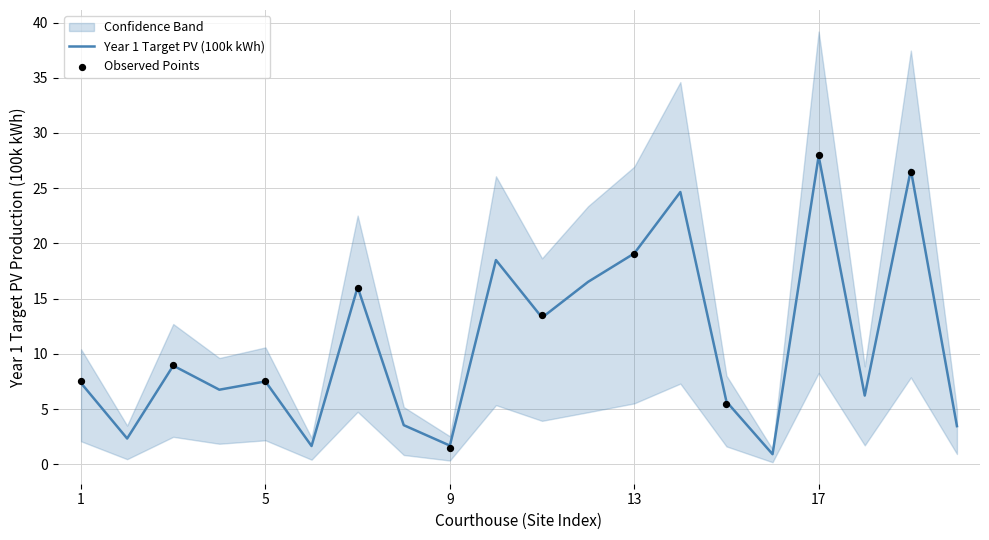

What is the minimum value for Year 1 Target PV (100k kWh)?

0.9